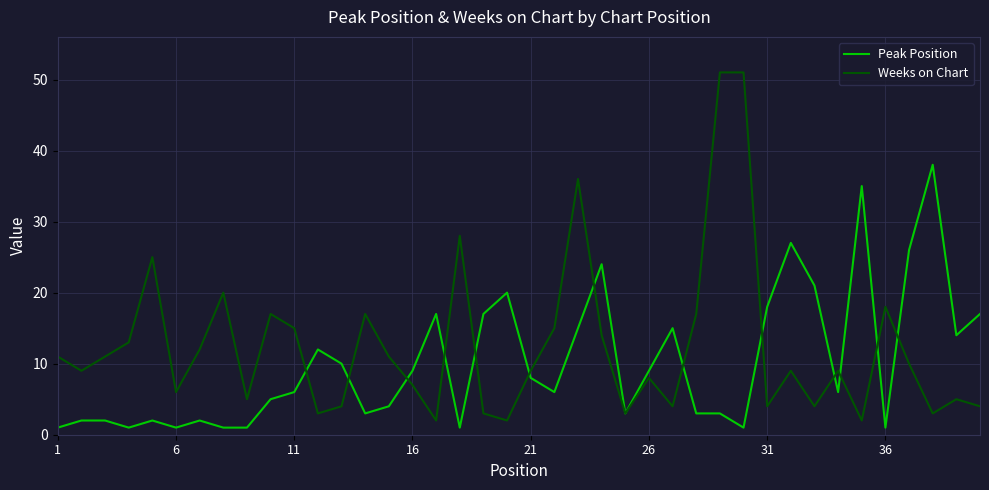

At how many categories does at least one series exceed 8?

37